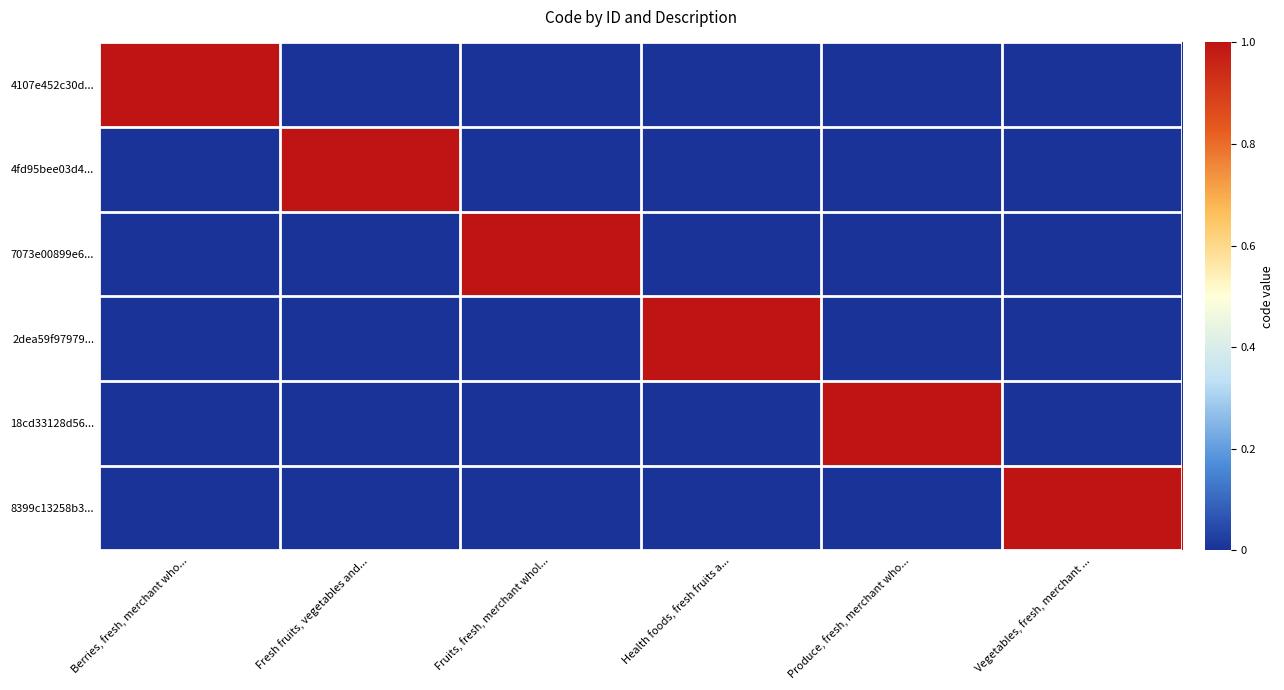

Reading left to right, transcribe all the data shown in this chart.

4107e452c30d...: Berries, fresh, merchant who...=1.0	Fresh fruits, vegetables and...=0.0	Fruits, fresh, merchant whol...=0.0	Health foods, fresh fruits a...=0.0	Produce, fresh, merchant who...=0.0	Vegetables, fresh, merchant ...=0.0
4fd95bee03d4...: Berries, fresh, merchant who...=0.0	Fresh fruits, vegetables and...=1.0	Fruits, fresh, merchant whol...=0.0	Health foods, fresh fruits a...=0.0	Produce, fresh, merchant who...=0.0	Vegetables, fresh, merchant ...=0.0
7073e00899e6...: Berries, fresh, merchant who...=0.0	Fresh fruits, vegetables and...=0.0	Fruits, fresh, merchant whol...=1.0	Health foods, fresh fruits a...=0.0	Produce, fresh, merchant who...=0.0	Vegetables, fresh, merchant ...=0.0
2dea59f97979...: Berries, fresh, merchant who...=0.0	Fresh fruits, vegetables and...=0.0	Fruits, fresh, merchant whol...=0.0	Health foods, fresh fruits a...=1.0	Produce, fresh, merchant who...=0.0	Vegetables, fresh, merchant ...=0.0
18cd33128d56...: Berries, fresh, merchant who...=0.0	Fresh fruits, vegetables and...=0.0	Fruits, fresh, merchant whol...=0.0	Health foods, fresh fruits a...=0.0	Produce, fresh, merchant who...=1.0	Vegetables, fresh, merchant ...=0.0
8399c13258b3...: Berries, fresh, merchant who...=0.0	Fresh fruits, vegetables and...=0.0	Fruits, fresh, merchant whol...=0.0	Health foods, fresh fruits a...=0.0	Produce, fresh, merchant who...=0.0	Vegetables, fresh, merchant ...=1.0